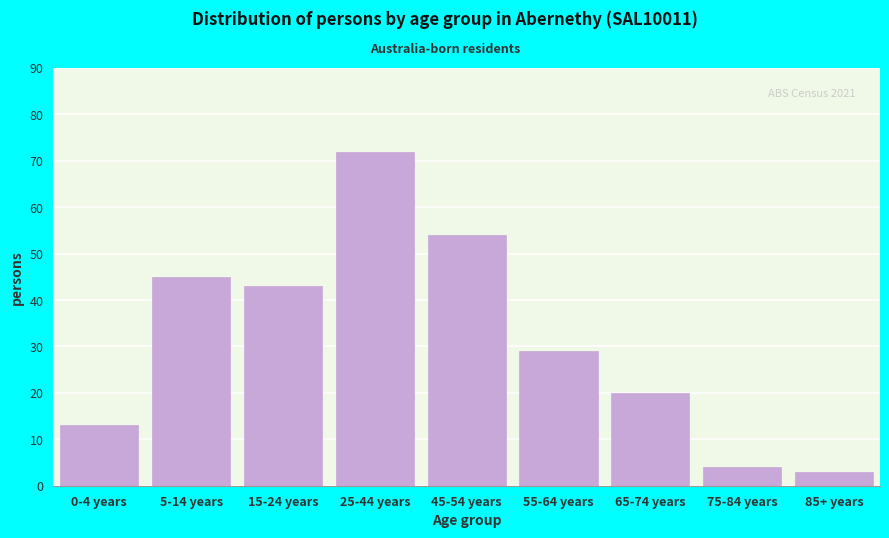

Reading left to right, transcribe all the data shown in this chart.

13	45	43	72	54	29	20	4	3